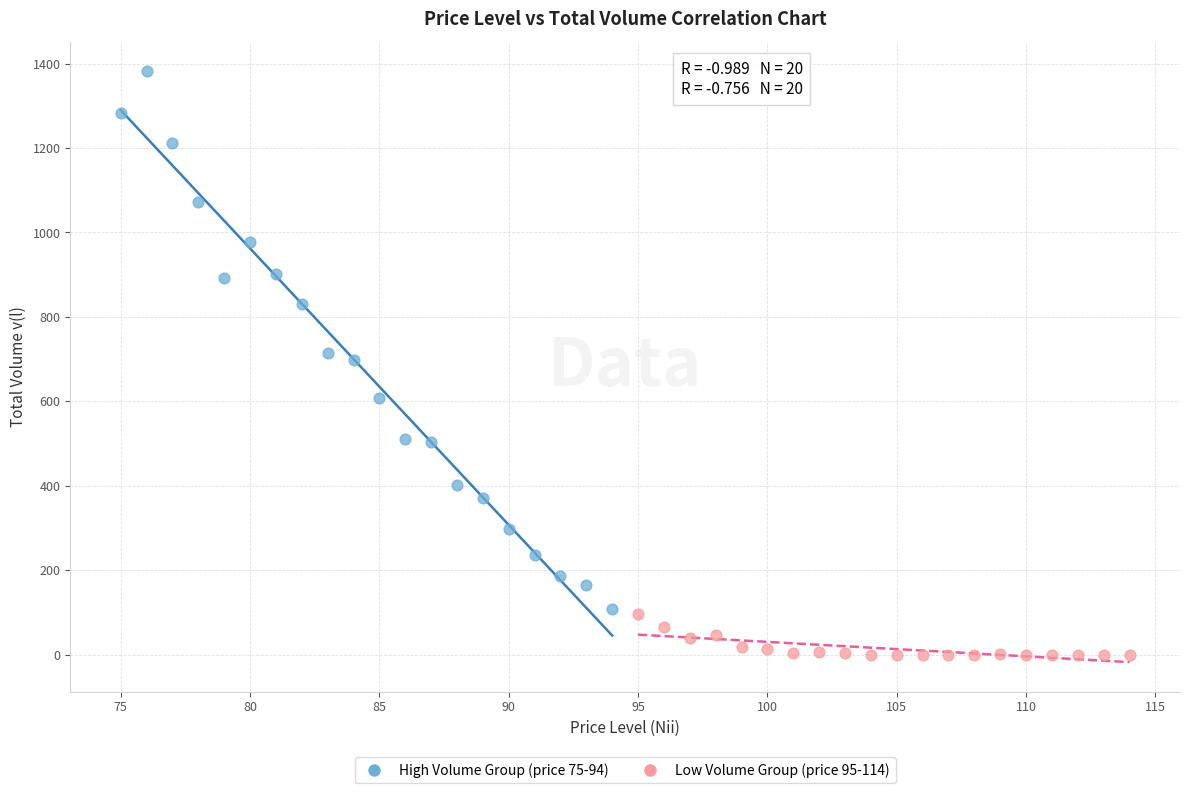

Which series has the largest Y range (max minus min)?

High Volume Group (price 75-94)